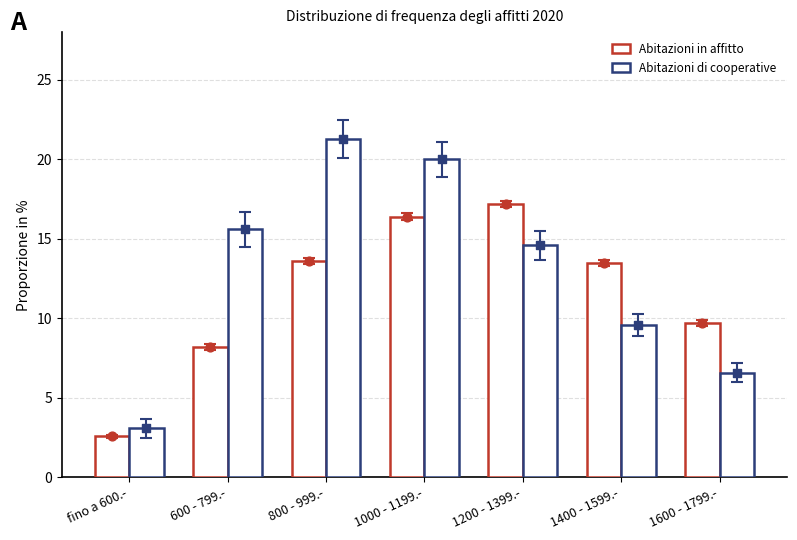

What are all the series names shown in the legend?

Abitazioni in affitto, Abitazioni di cooperative